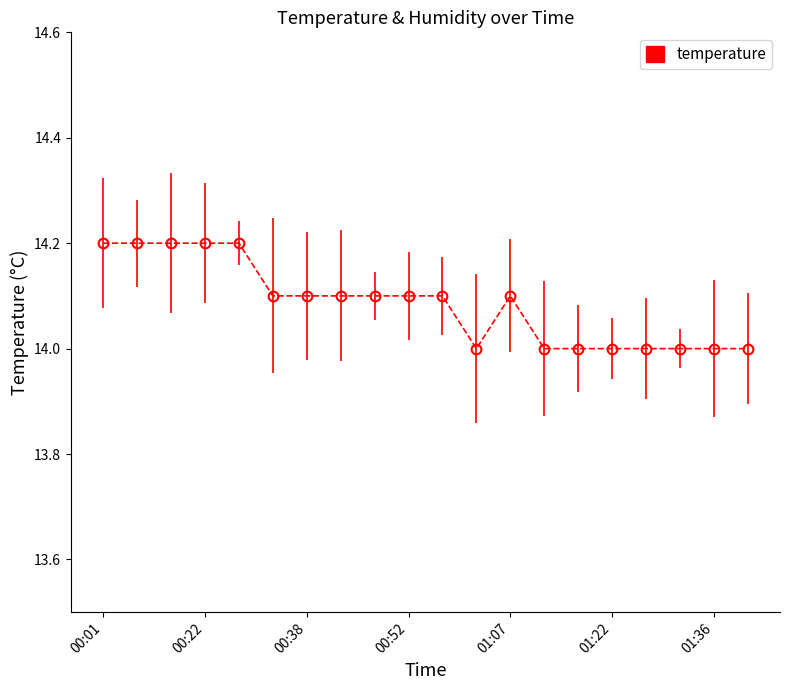

Reading right to left, list all the values displayed in this chart.

14.0	14.0	14.0	14.0	14.0	14.0	14.0	14.1	14.0	14.1	14.1	14.1	14.1	14.1	14.1	14.2	14.2	14.2	14.2	14.2